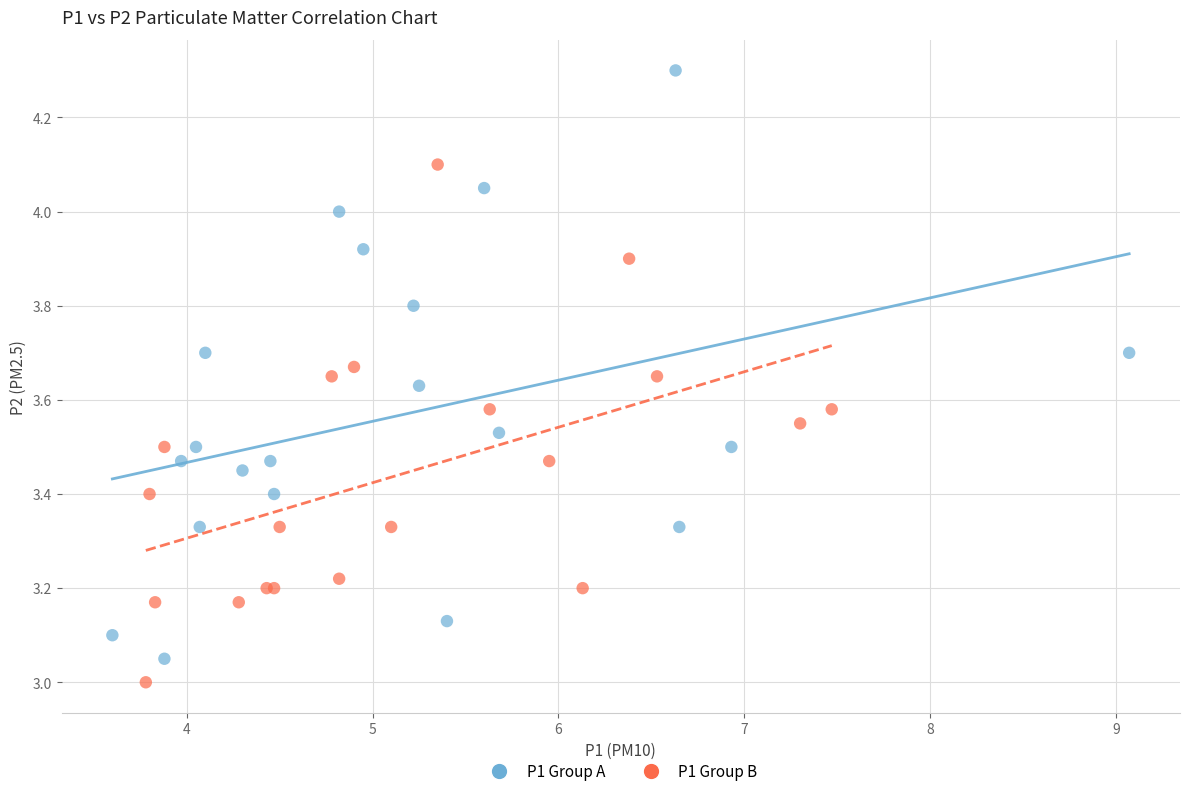

What are all the series names shown in the legend?

P1 Group A, P1 Group B